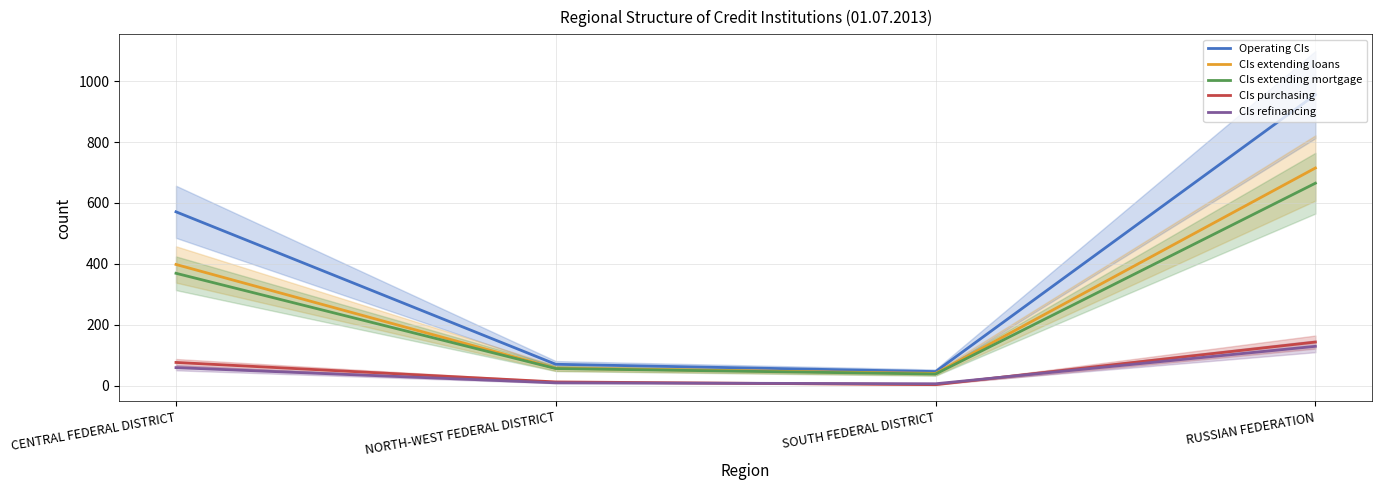

Rank the series by their maximum value, from highest to lowest.

Operating CIs, CIs extending loans, CIs extending mortgage, CIs purchasing, CIs refinancing